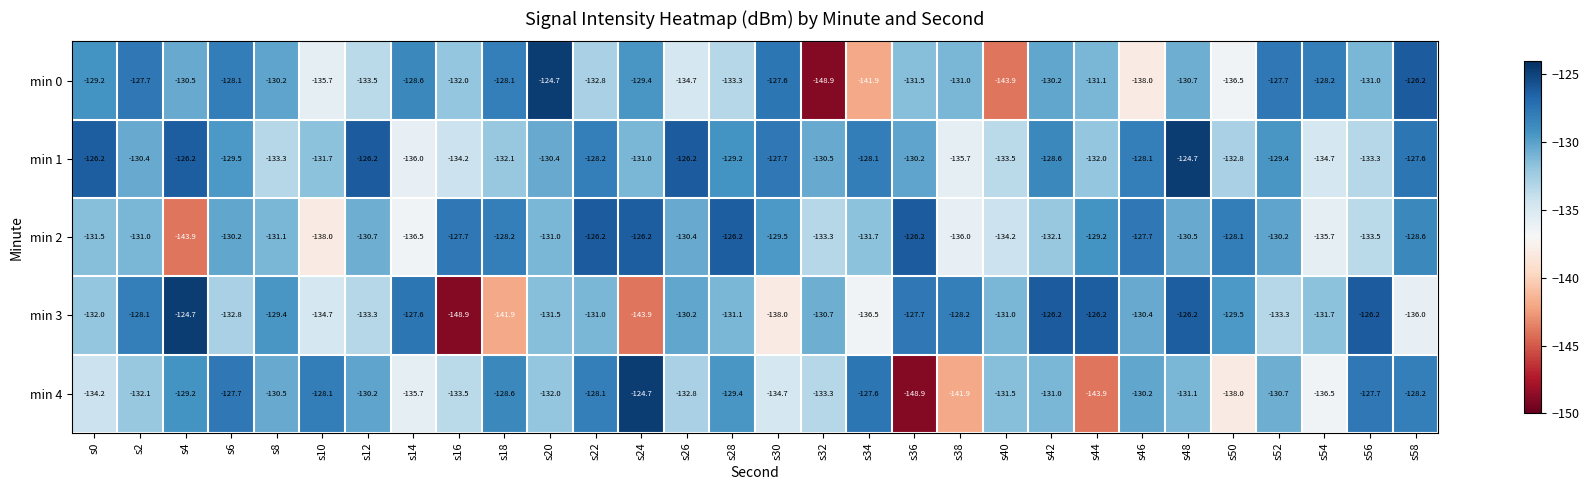

Which series has the largest total across all categories?

min 1